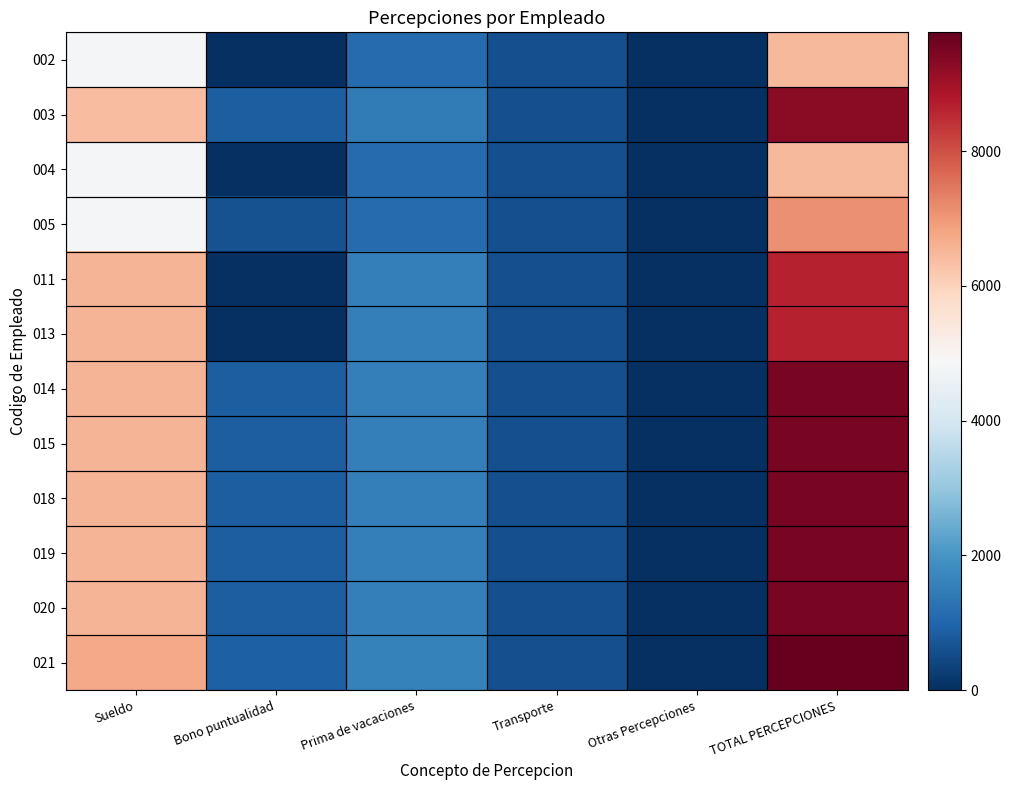

Which category has the highest value across all series?

TOTAL PERCEPCIONES